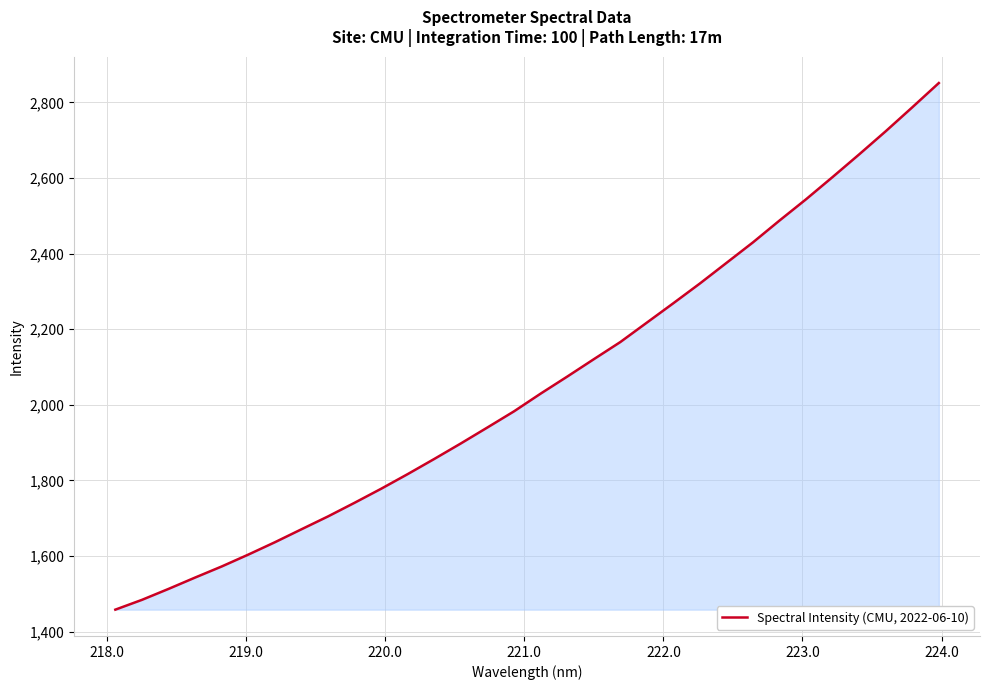

What is the maximum value shown in the chart?

2851.4